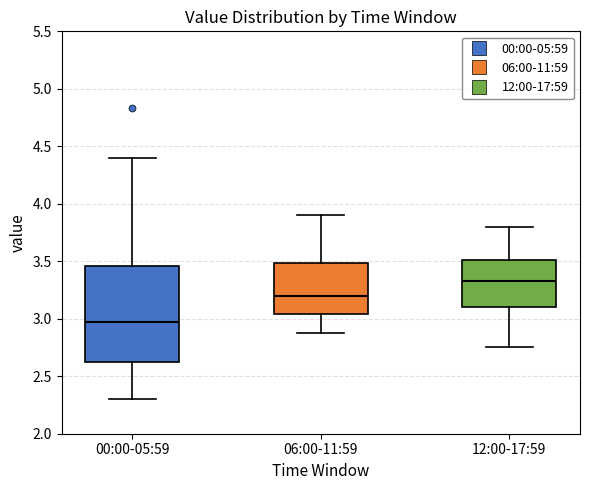

Reading left to right, transcribe this box plot: for each box, give where its median line is, the range the box spans, and where its two whiskers end, as read against the y-axis. The values are not printed on the chart, so give them approximately, as read against the axis.

00:00-05:59: median 3.00, box 2.65 to 3.45, whiskers 2.30 to 4.40
06:00-11:59: median 3.20, box 3.05 to 3.50, whiskers 2.90 to 3.90
12:00-17:59: median 3.35, box 3.10 to 3.50, whiskers 2.75 to 3.80